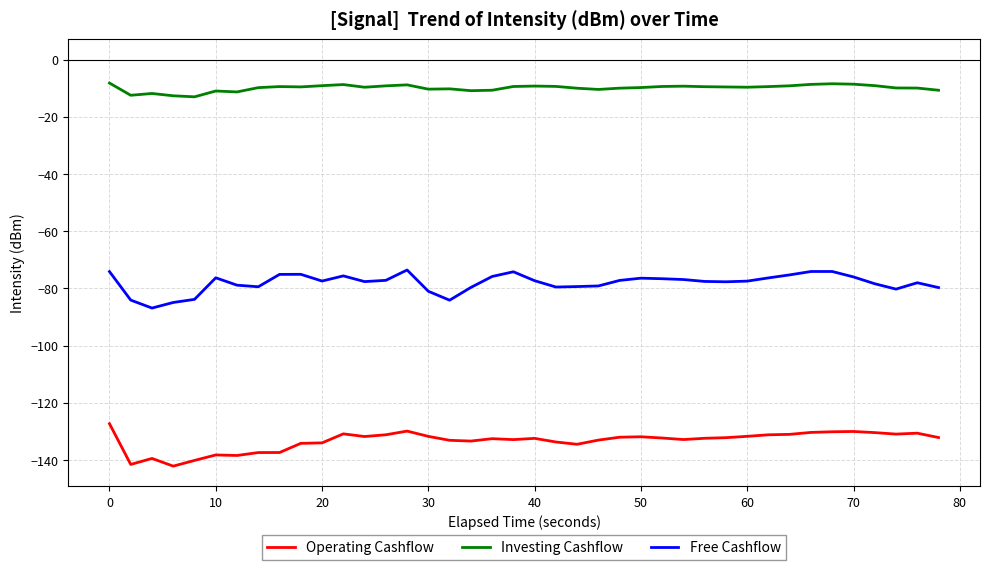

List the series in order of their overall mean, lowest first.

Operating Cashflow, Free Cashflow, Investing Cashflow